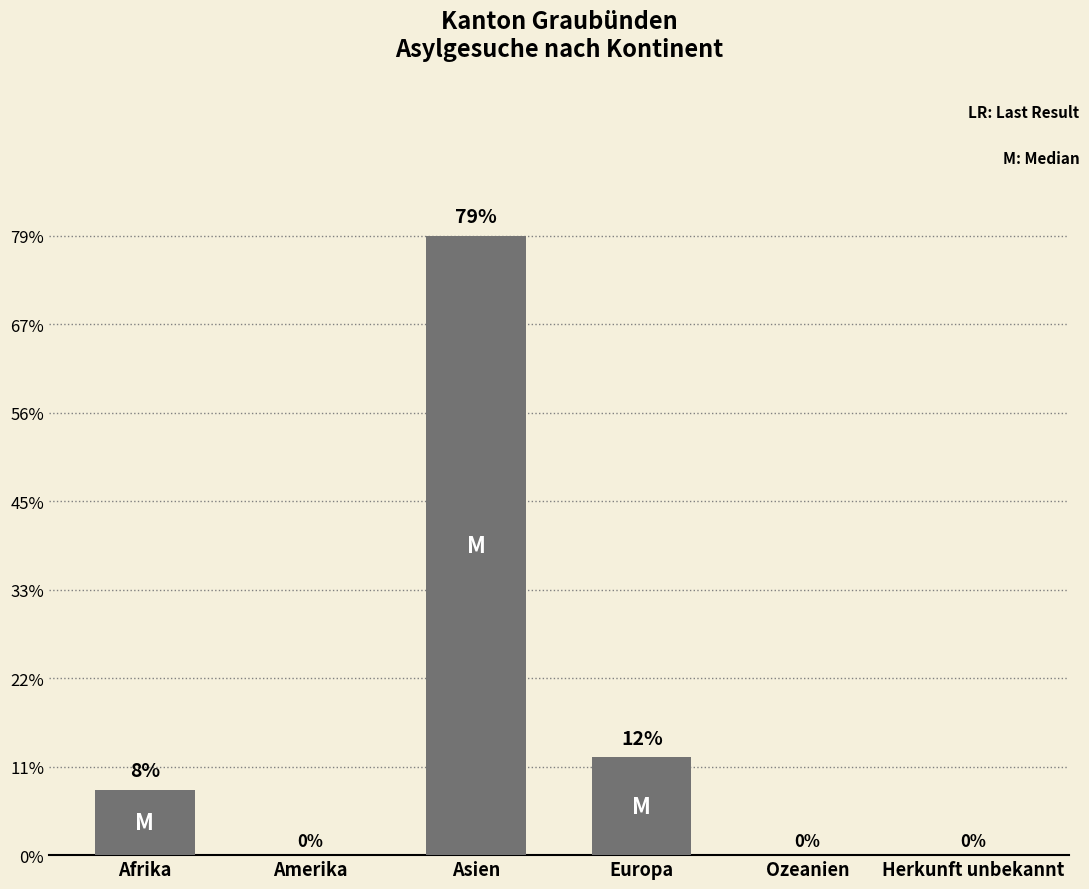

True or false: the data shows 13 at Asien.

False